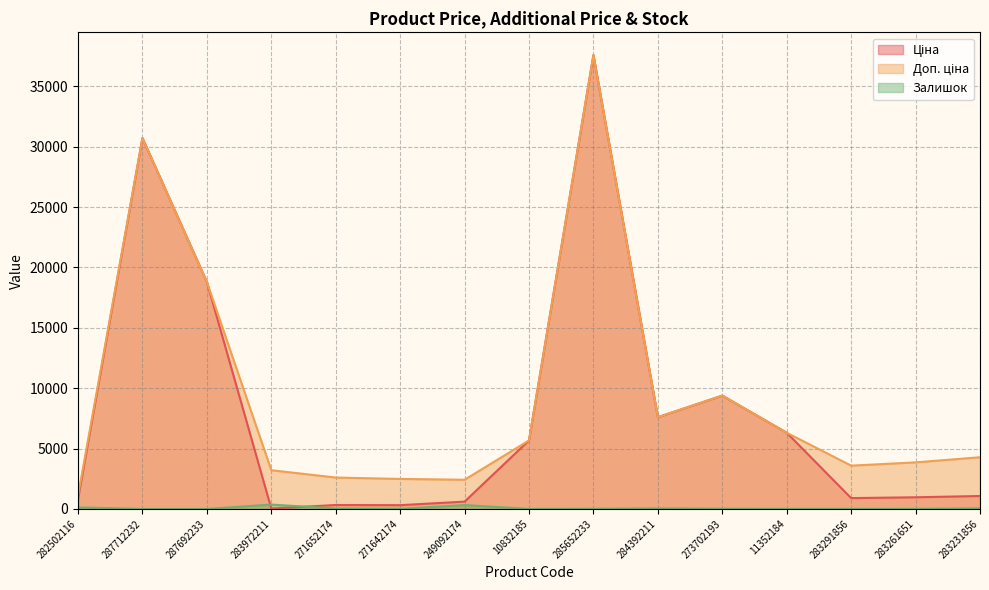

At which label does Ціна reach its minimum?

283972211